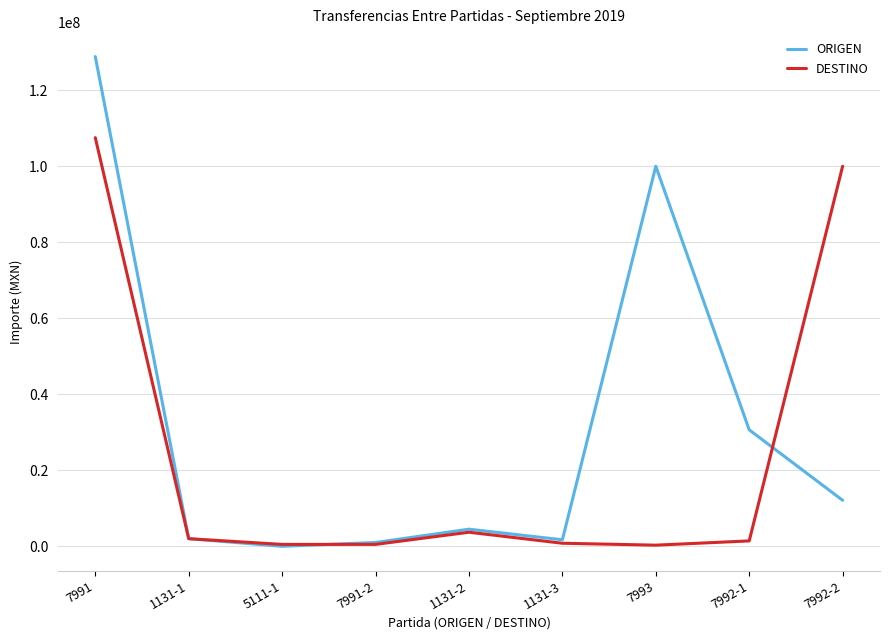

Which series ends up on top after the final intersection of ORIGEN and DESTINO?

DESTINO